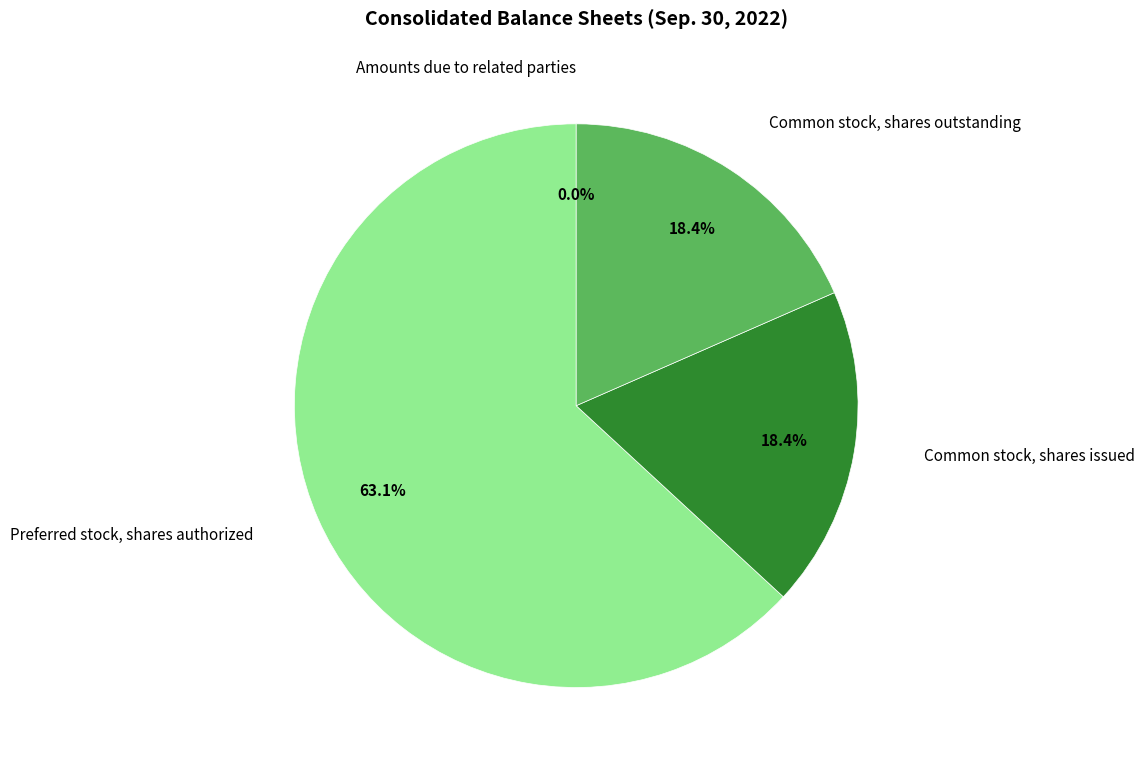

Is there any slice that represents more than half of the pie?

Yes